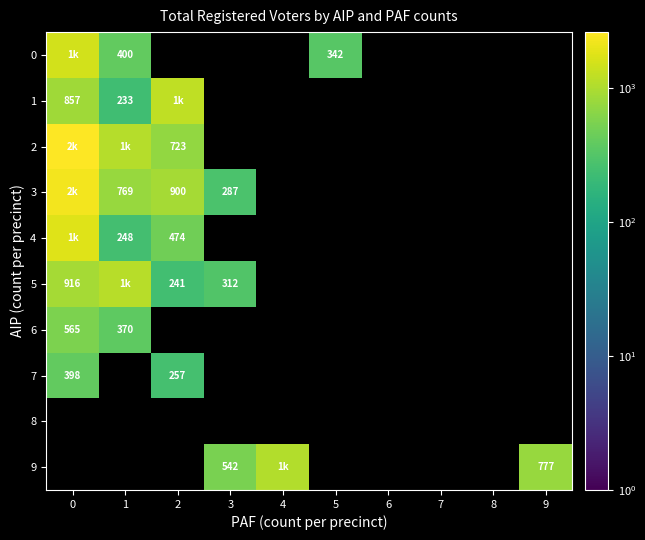

How many data points does each series have?

10